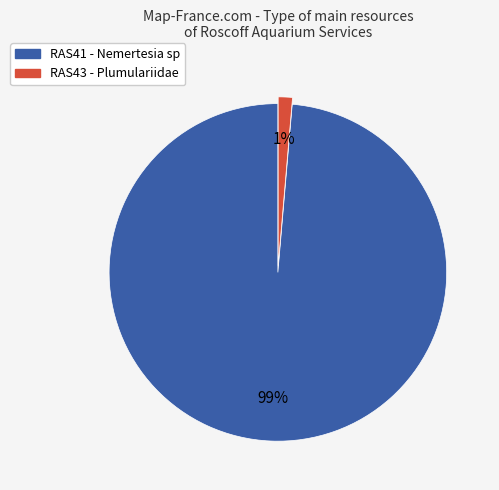

The RAS41 slice represents 99% of the pie. True or false?

True